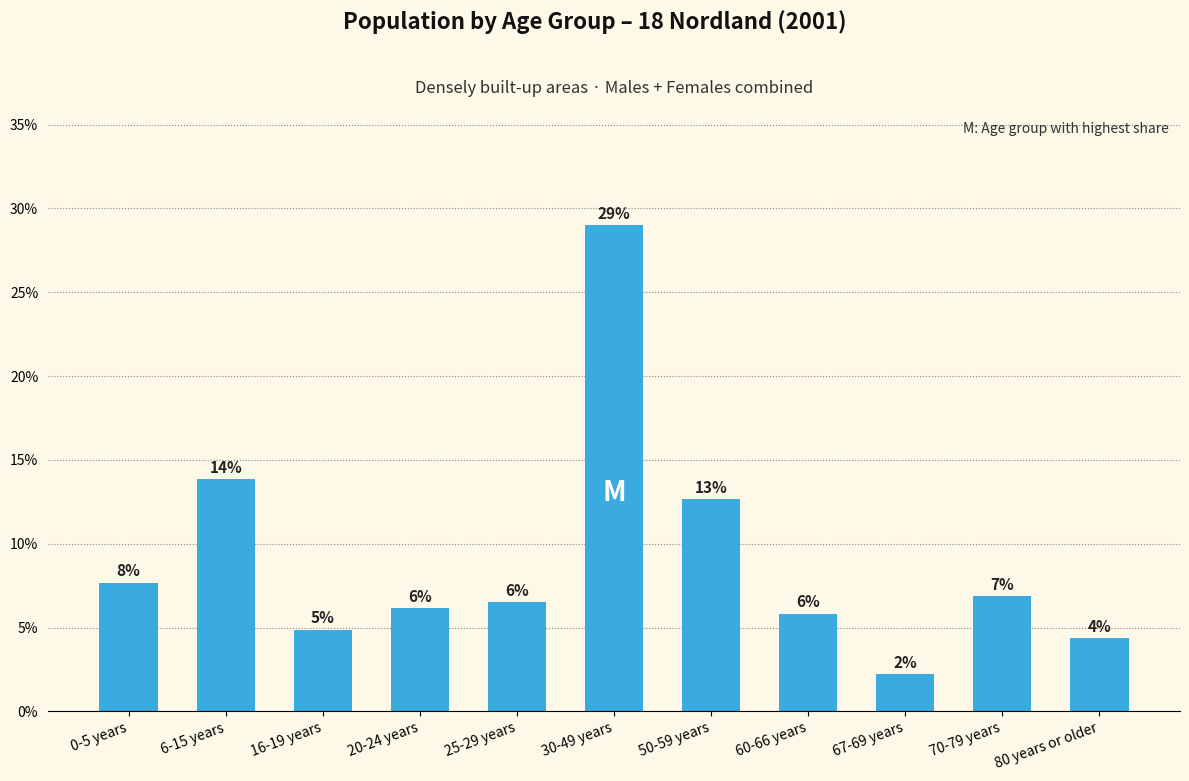

Reading right to left, extract all data points from this chart.

80 years or older=0.0	70-79 years=0.1	67-69 years=0.0	60-66 years=0.1	50-59 years=0.1	30-49 years=0.3	25-29 years=0.1	20-24 years=0.1	16-19 years=0.0	6-15 years=0.1	0-5 years=0.1